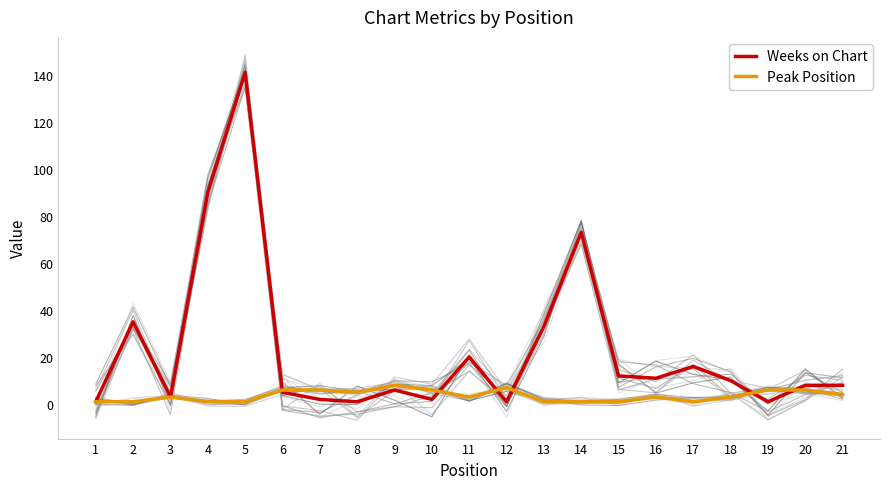

The value of Peak Position at 1 is 1. True or false?

True